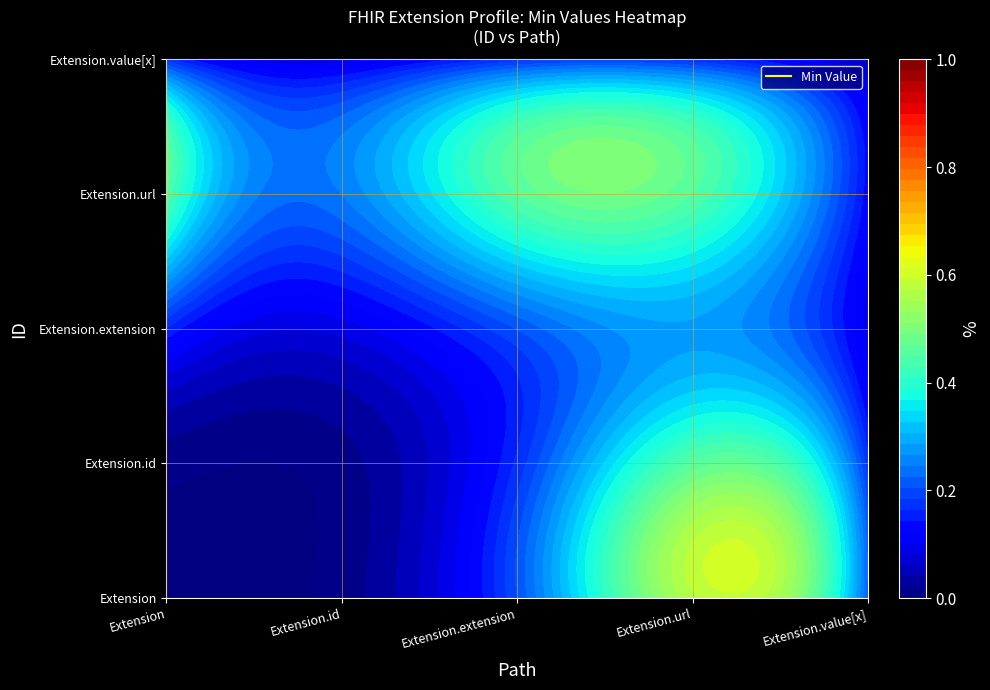

Which series has the largest total across all categories?

Extension.url